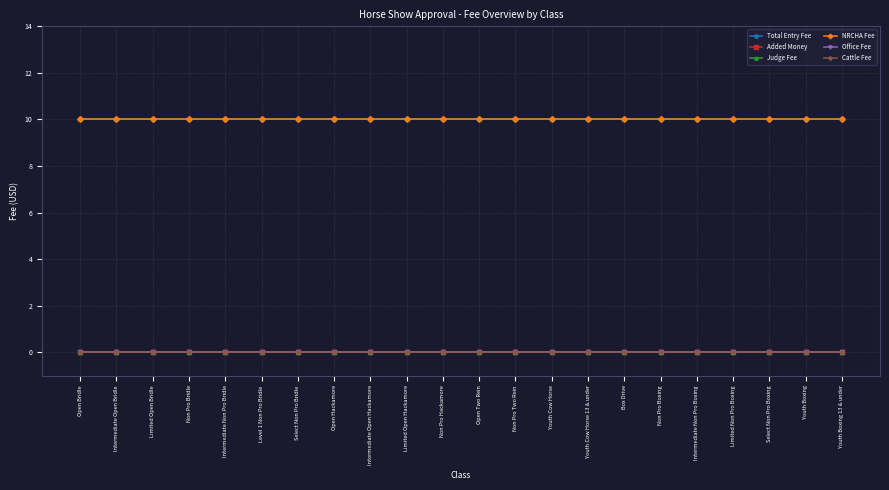

What is the greatest value displayed?

10